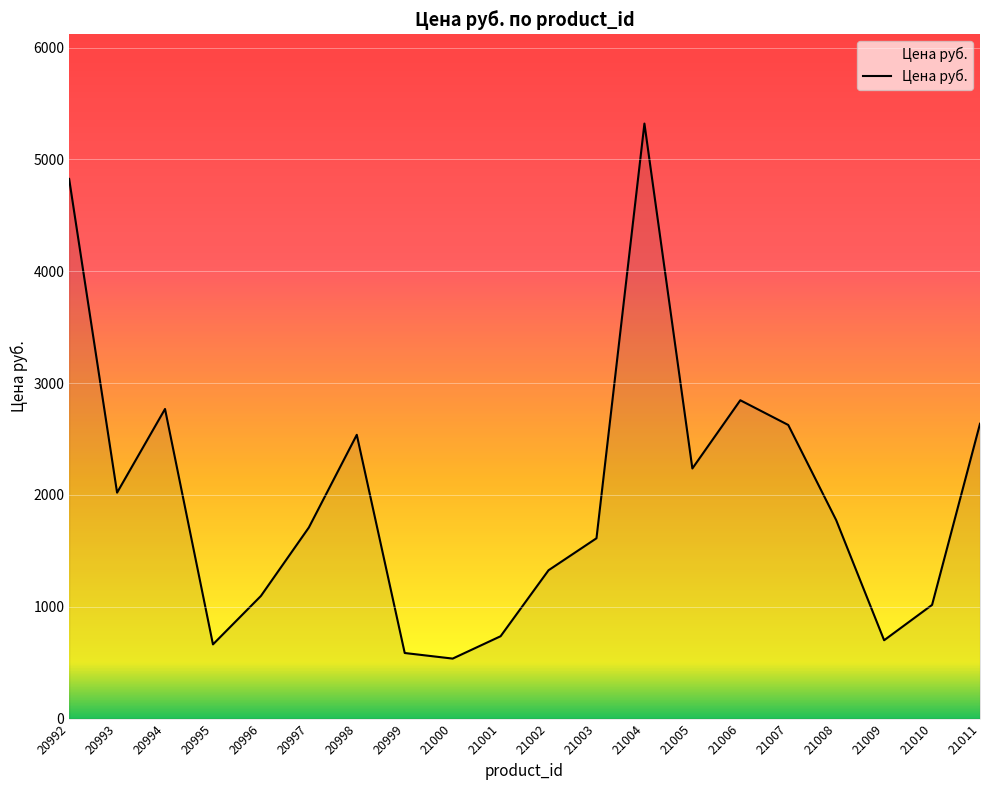

At which category does the chart reach its peak across all series?

21004